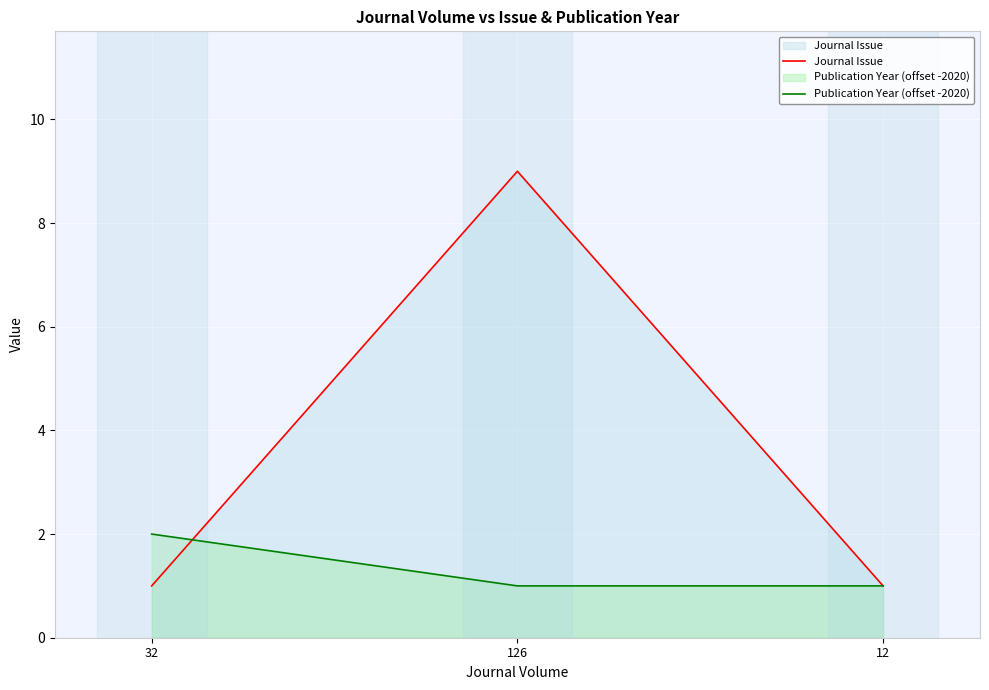

At how many categories does at least one series exceed 5?

1